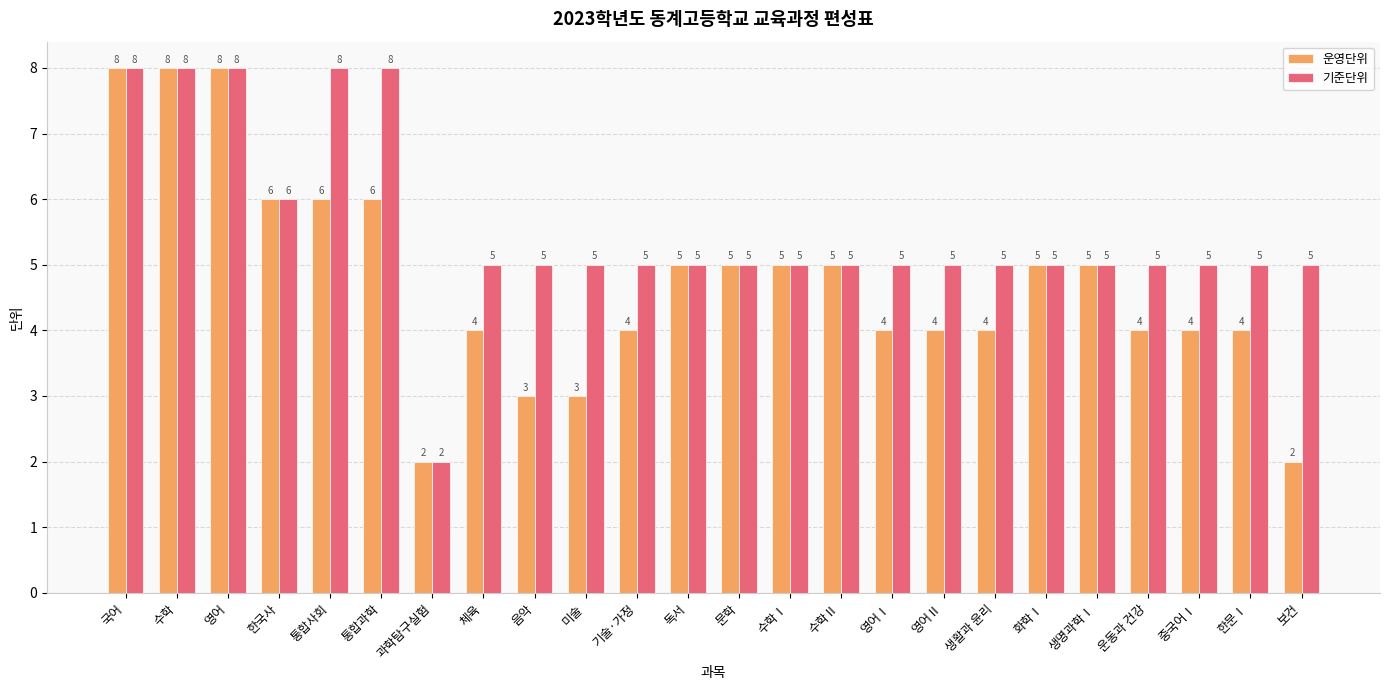

What is the average value of the 기준단위 series?

6